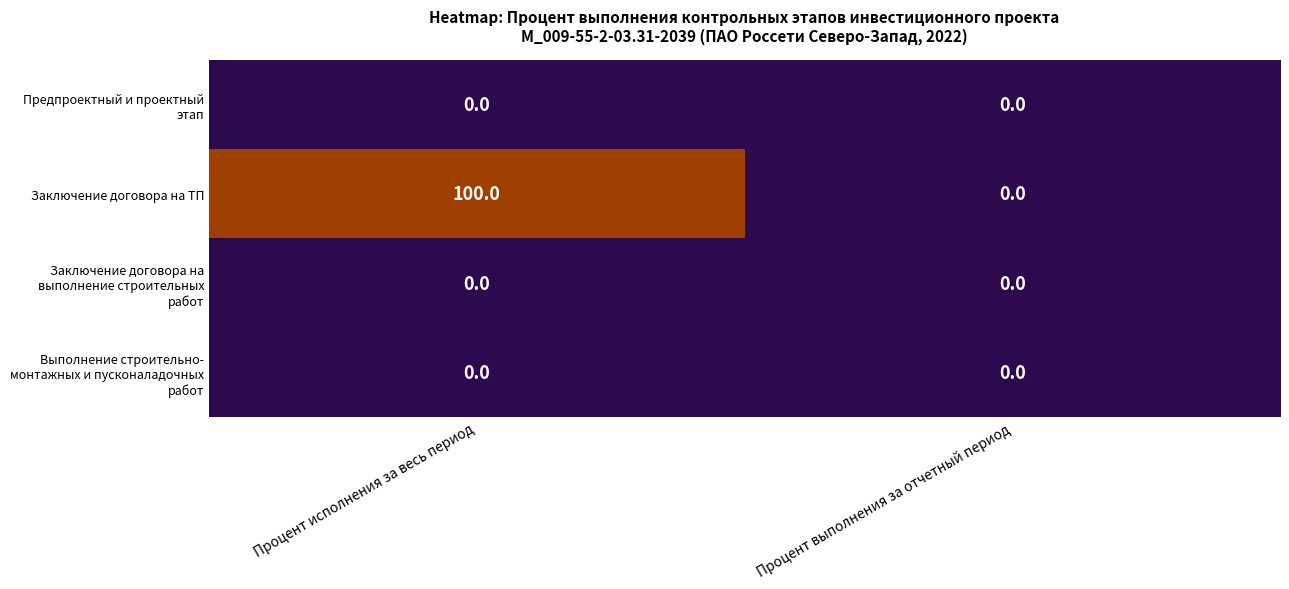

Between Процент исполнения за весь период and Процент выполнения за отчетный период, which series saw the biggest shift?

Заключение договора на ТП